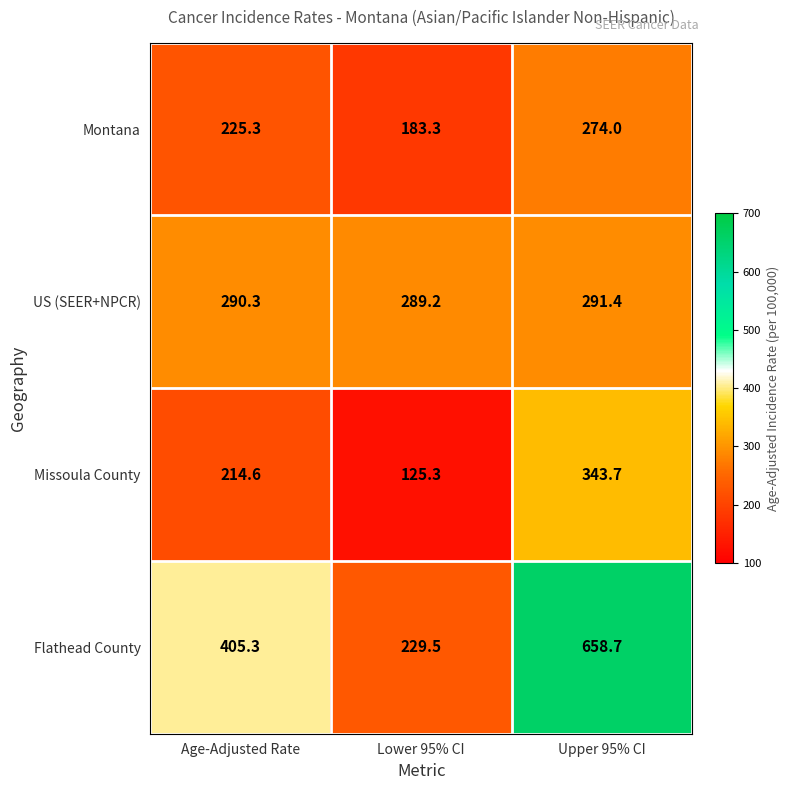

What is the total value across all series at Lower 95% CI?

827.3